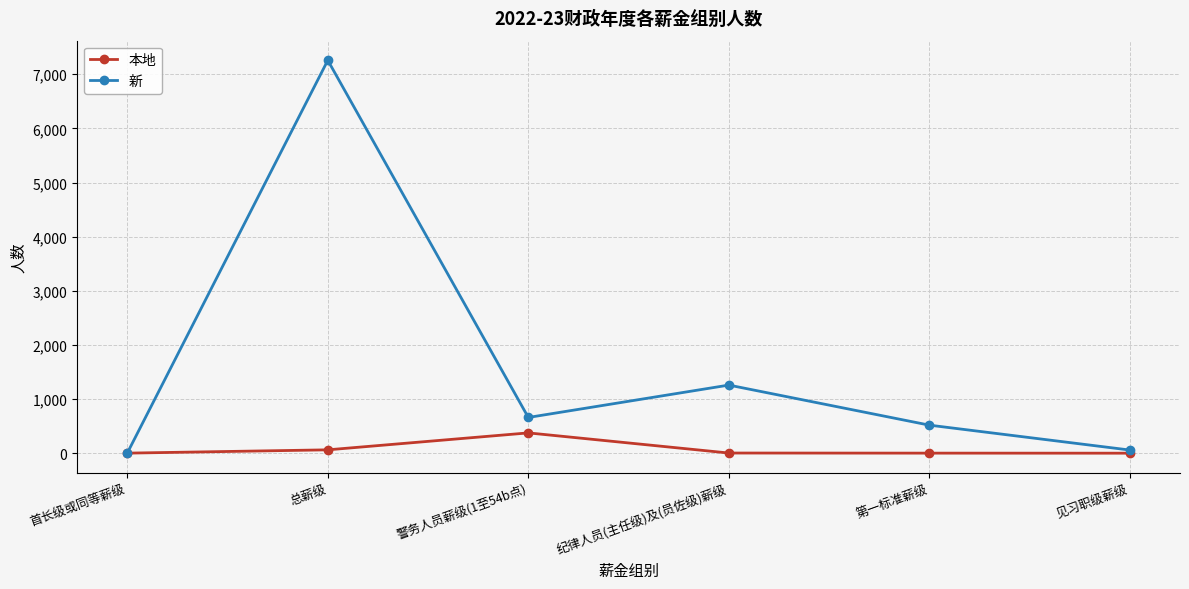

Where is the first local minimum for 新?

警务人员薪级(1至54b点)